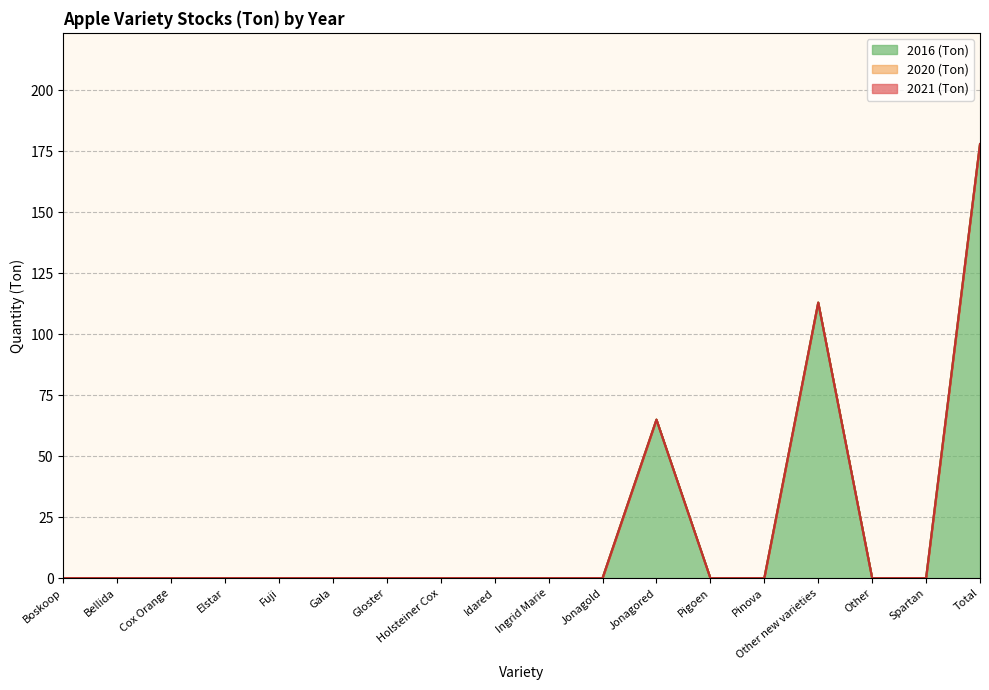

Reading right to left, what are all the values shown in this chart?

2021 (Ton): Total=0	Spartan=0	Other=0	Other new varieties=0	Pinova=0	Pigoen=0	Jonagored=0	Jonagold=0	Ingrid Marie=0	Idared=0	Holsteiner Cox=0	Gloster=0	Gala=0	Fuji=0	Elstar=0	Cox Orange=0	Bellida=0	Boskoop=0
2020 (Ton): Total=0	Spartan=0	Other=0	Other new varieties=0	Pinova=0	Pigoen=0	Jonagored=0	Jonagold=0	Ingrid Marie=0	Idared=0	Holsteiner Cox=0	Gloster=0	Gala=0	Fuji=0	Elstar=0	Cox Orange=0	Bellida=0	Boskoop=0
2016 (Ton): Total=178	Spartan=0	Other=0	Other new varieties=113	Pinova=0	Pigoen=0	Jonagored=65	Jonagold=0	Ingrid Marie=0	Idared=0	Holsteiner Cox=0	Gloster=0	Gala=0	Fuji=0	Elstar=0	Cox Orange=0	Bellida=0	Boskoop=0